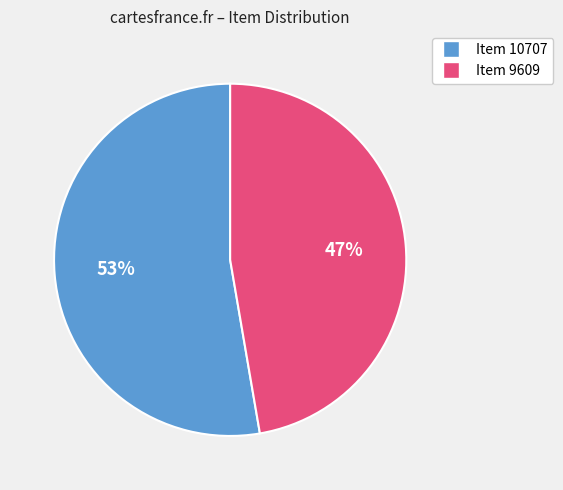

Which has a higher value, Item 9609 or Item 10707?

Item 10707